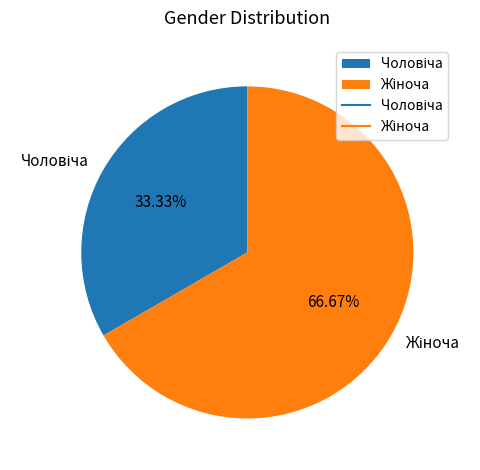

Does any single category account for the majority?

Yes